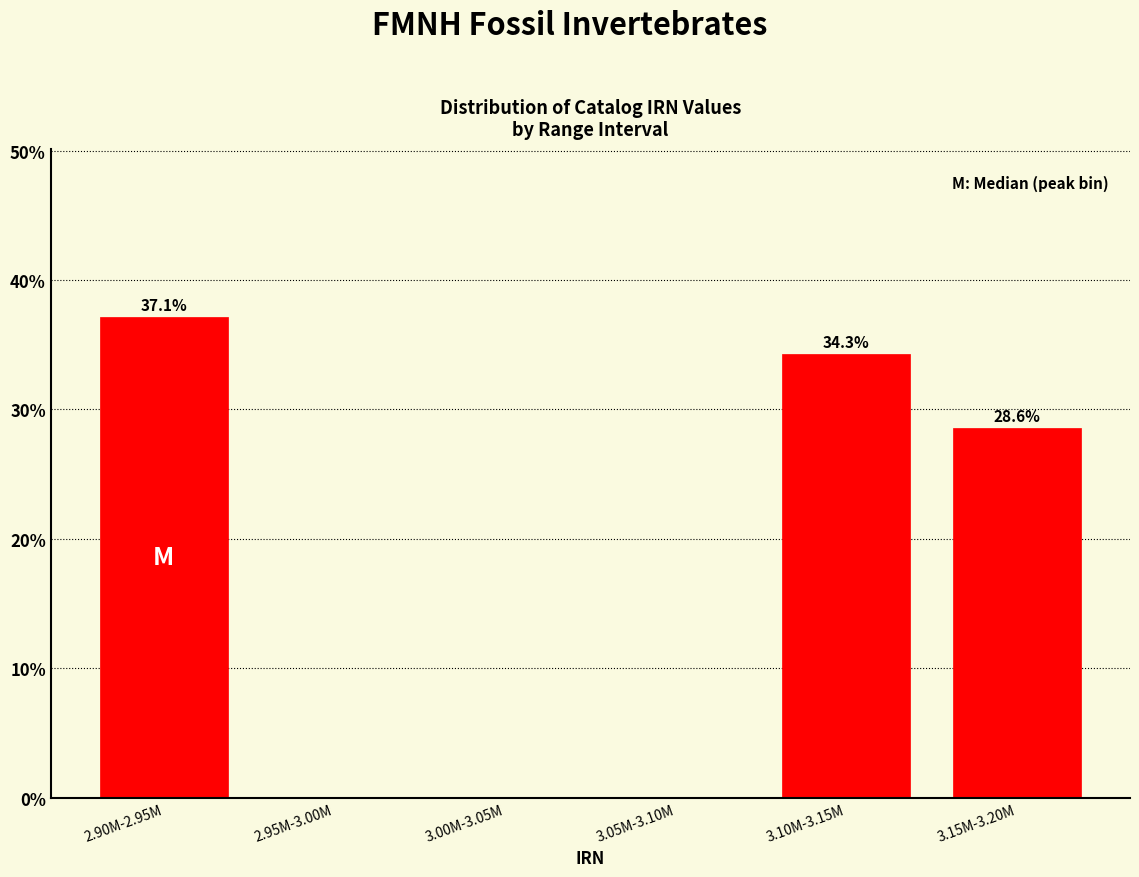

Reading left to right, list all the values displayed in this chart.

2.90M-2.95M=37.1	2.95M-3.00M=0.0	3.00M-3.05M=0.0	3.05M-3.10M=0.0	3.10M-3.15M=34.3	3.15M-3.20M=28.6